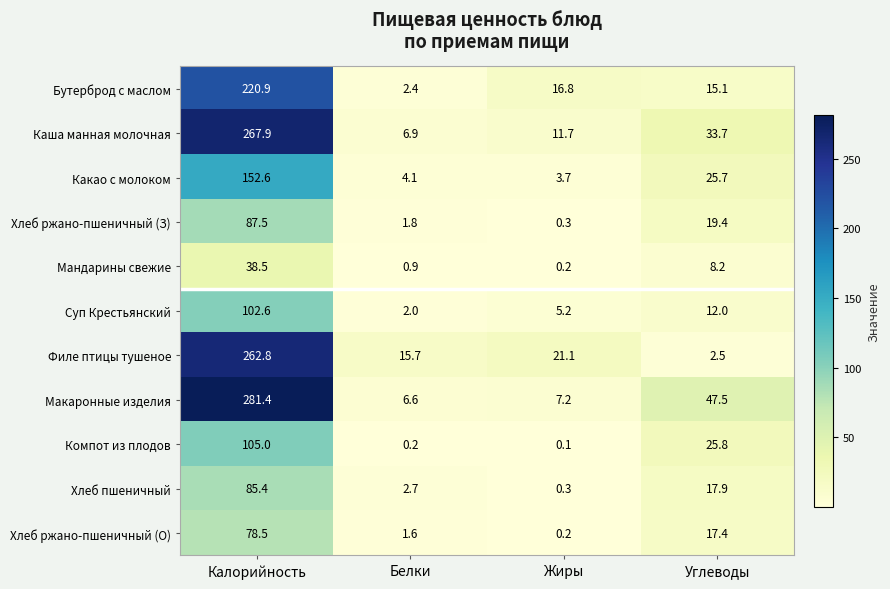

True or false: Компот из плодов has a value of 0.1 at Жиры.

True